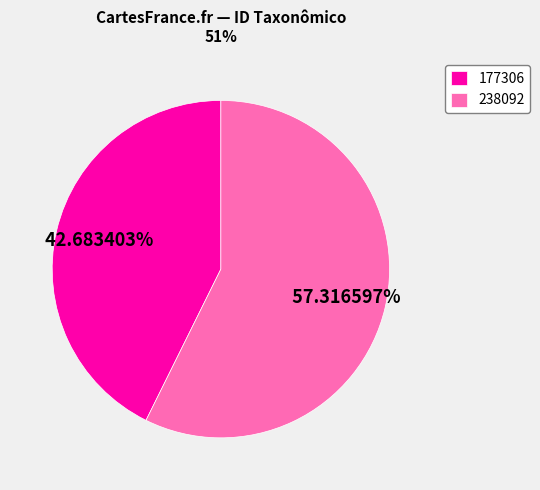

To the nearest percent, what is the difference between the 238092 and 177306 slice percentages?

15%